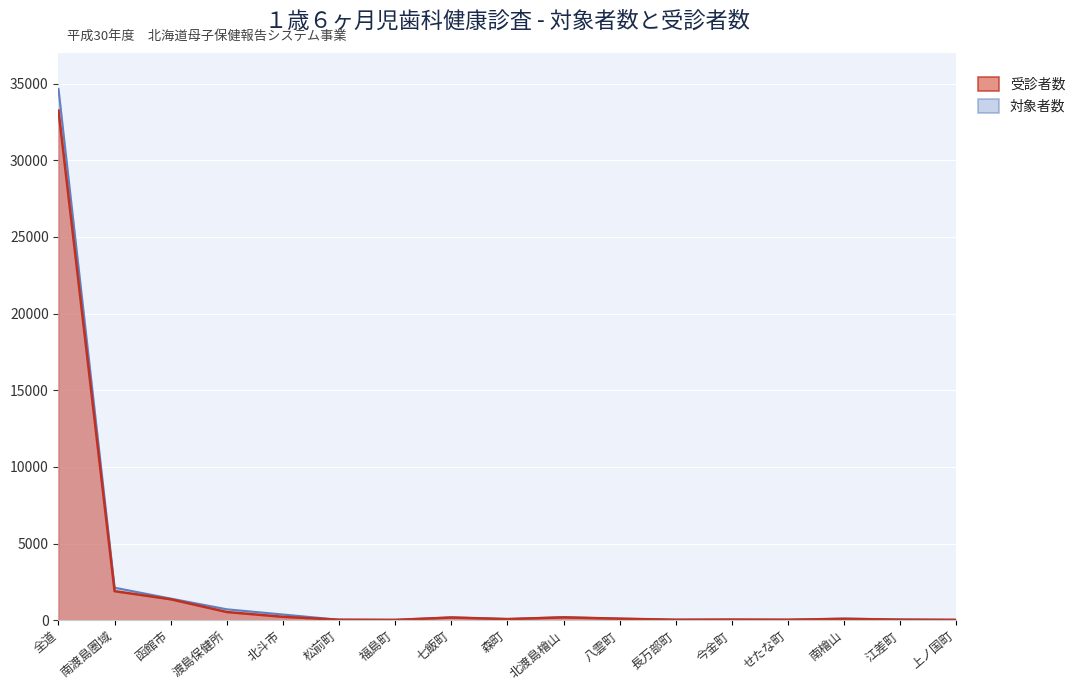

Which label corresponds to the largest value in the chart?

全道